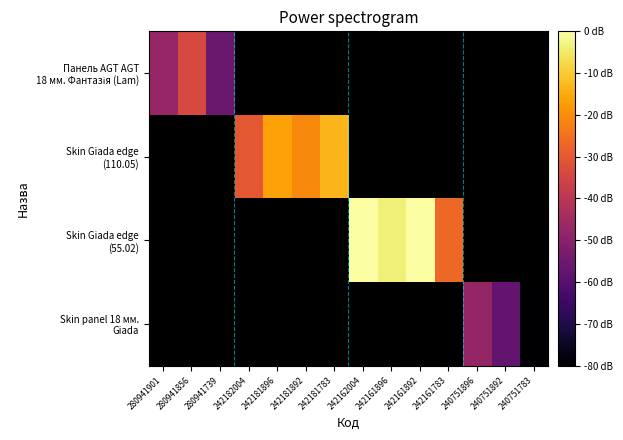

True or false: Панель AGT AGT 18 мм. Фантазія (Lam) has a value of 6.5 at 280941901.

False